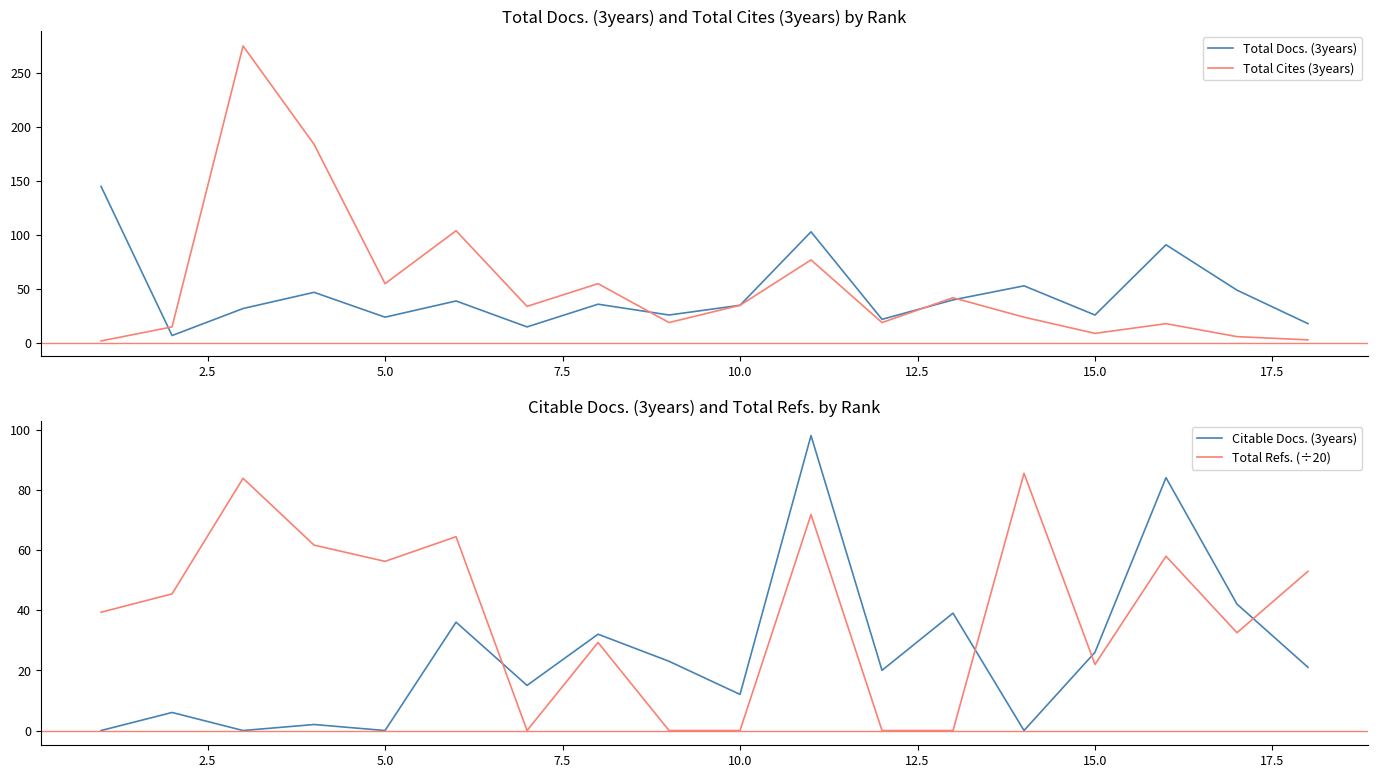

Reading right to left, transcribe all the data shown in this chart.

Total Docs. (3years): 18.0	49.0	91.0	26.0	53.0	40.0	22.0	103.0	35.0	26.0	36.0	15.0	39.0	24.0	47.0	32.0	7.0	145.0
Total Cites (3years): 3.0	6.0	18.0	9.0	24.0	42.0	19.0	77.0	35.0	19.0	55.0	34.0	104.0	55.0	184.0	275.0	15.0	2.0
Citable Docs. (3years): 21.0	42.0	84.0	26.0	0.0	39.0	20.0	98.0	12.0	23.0	32.0	15.0	36.0	0.0	2.0	0.0	6.0	0.0
Total Refs. (÷20): 52.9	32.5	57.9	21.9	85.5	0.0	0.0	71.8	0.0	0.0	29.2	0.0	64.4	56.2	61.6	83.8	45.4	39.3